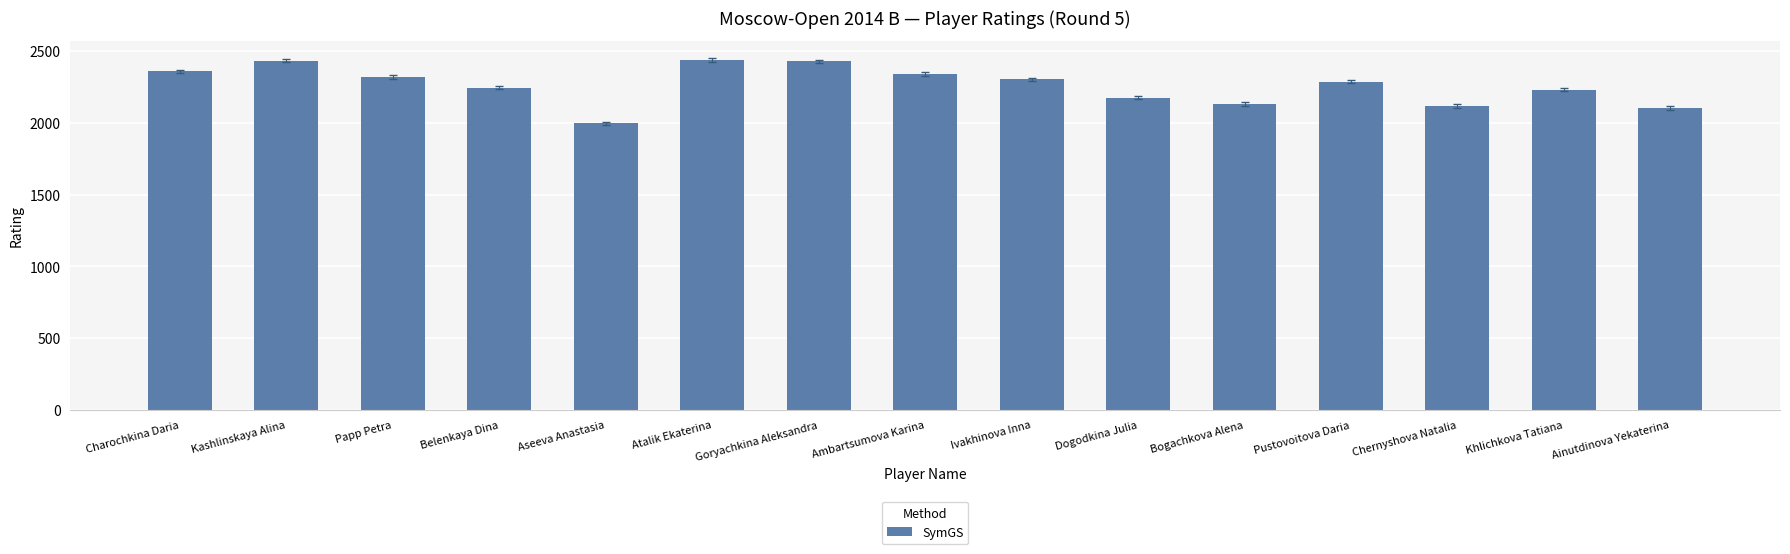

What is the ratio of the value at Khlichkova Tatiana to the value at Belenkaya Dina?

1.0